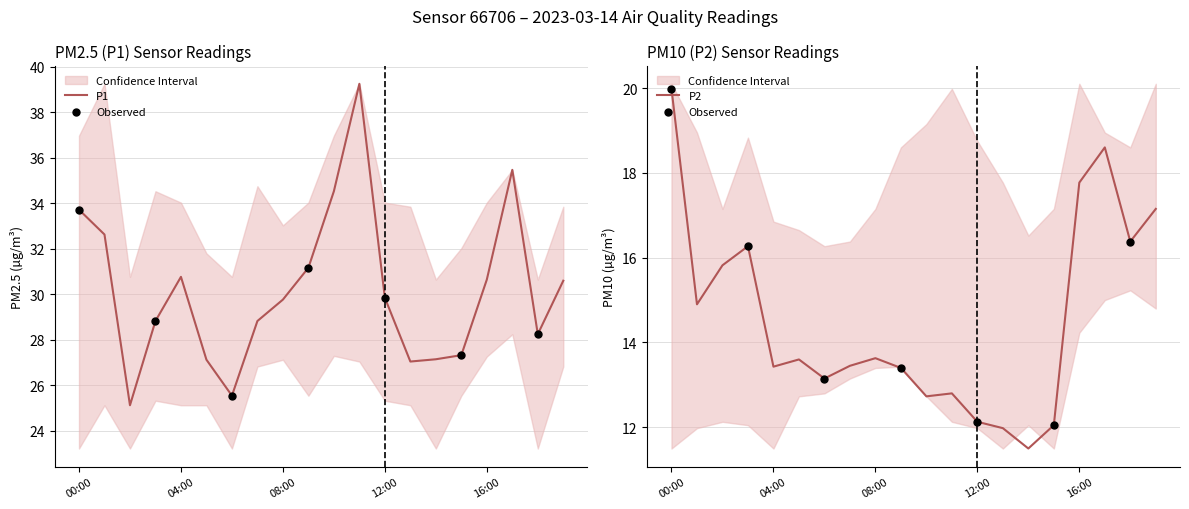

Which series has the largest total across all categories?

P1